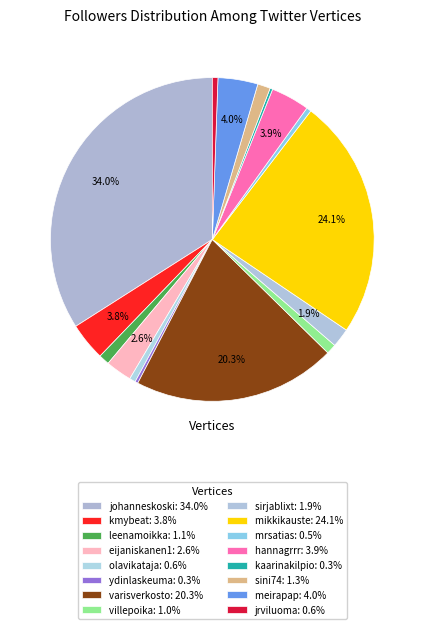

The mikkikauste slice represents 38% of the pie. True or false?

False